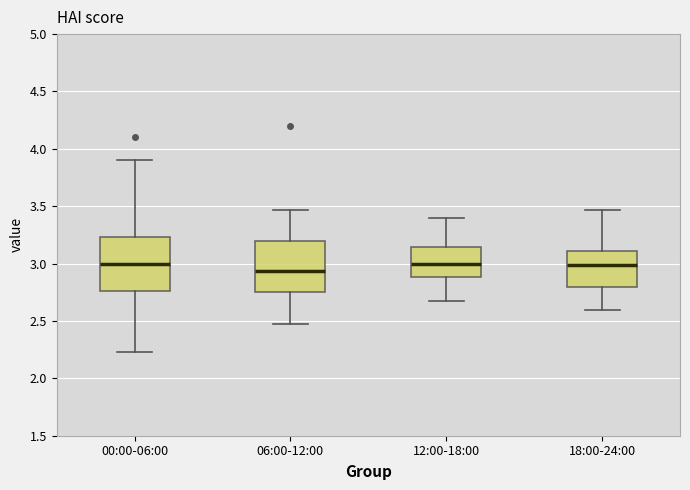

Reading left to right, transcribe this box plot: for each box, give where its median line is, the range the box spans, and where its two whiskers end, as read against the y-axis. The values are not printed on the chart, so give them approximately, as read against the axis.

00:00-06:00: median 3.00, box 2.75 to 3.25, whiskers 2.25 to 3.90
06:00-12:00: median 2.95, box 2.75 to 3.20, whiskers 2.45 to 3.45
12:00-18:00: median 3.00, box 2.90 to 3.15, whiskers 2.65 to 3.40
18:00-24:00: median 3.00, box 2.80 to 3.10, whiskers 2.60 to 3.45